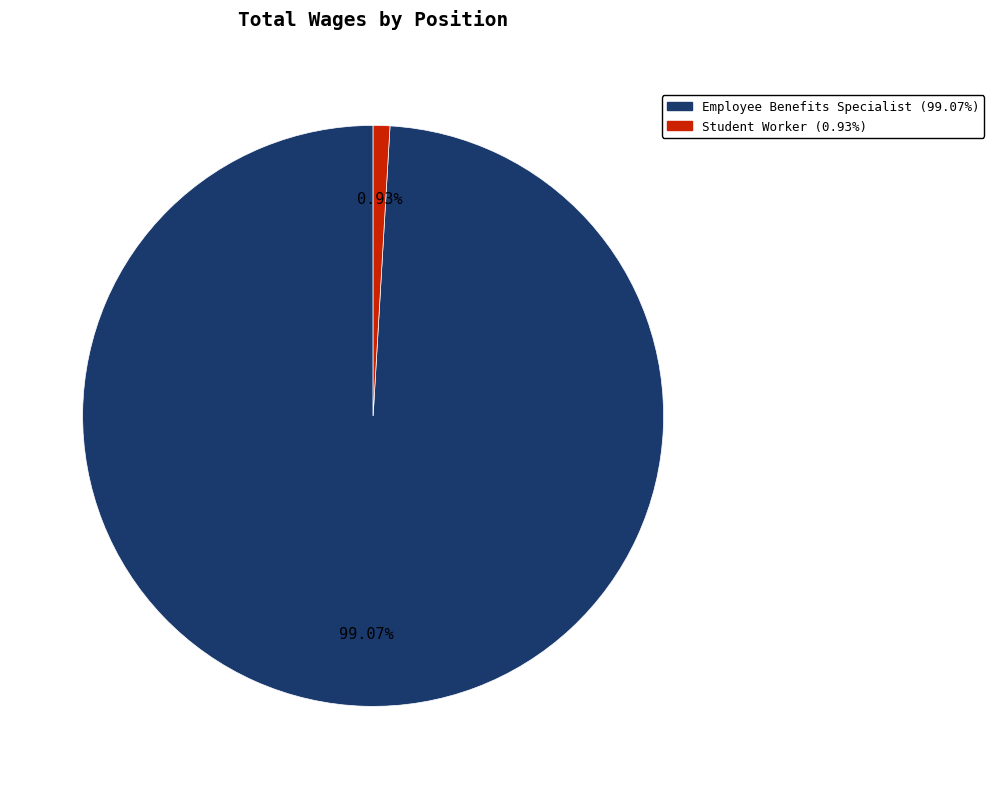

Which slice is the largest?

Employee Benefits Specialist